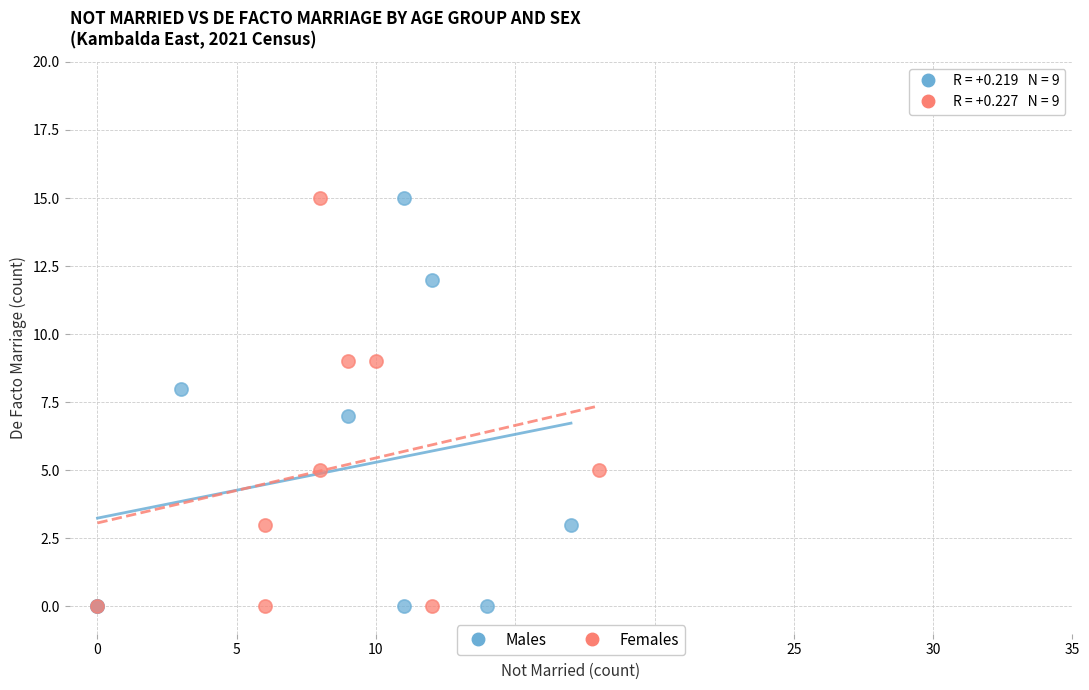

What are all the series names shown in the legend?

Males, Females